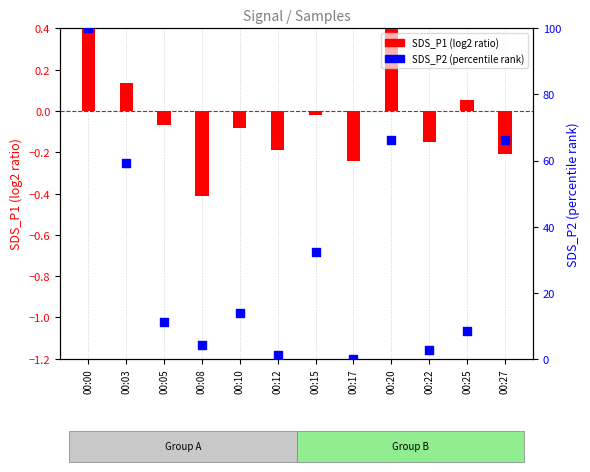

What is the total value across all series at 00:12?

1.1